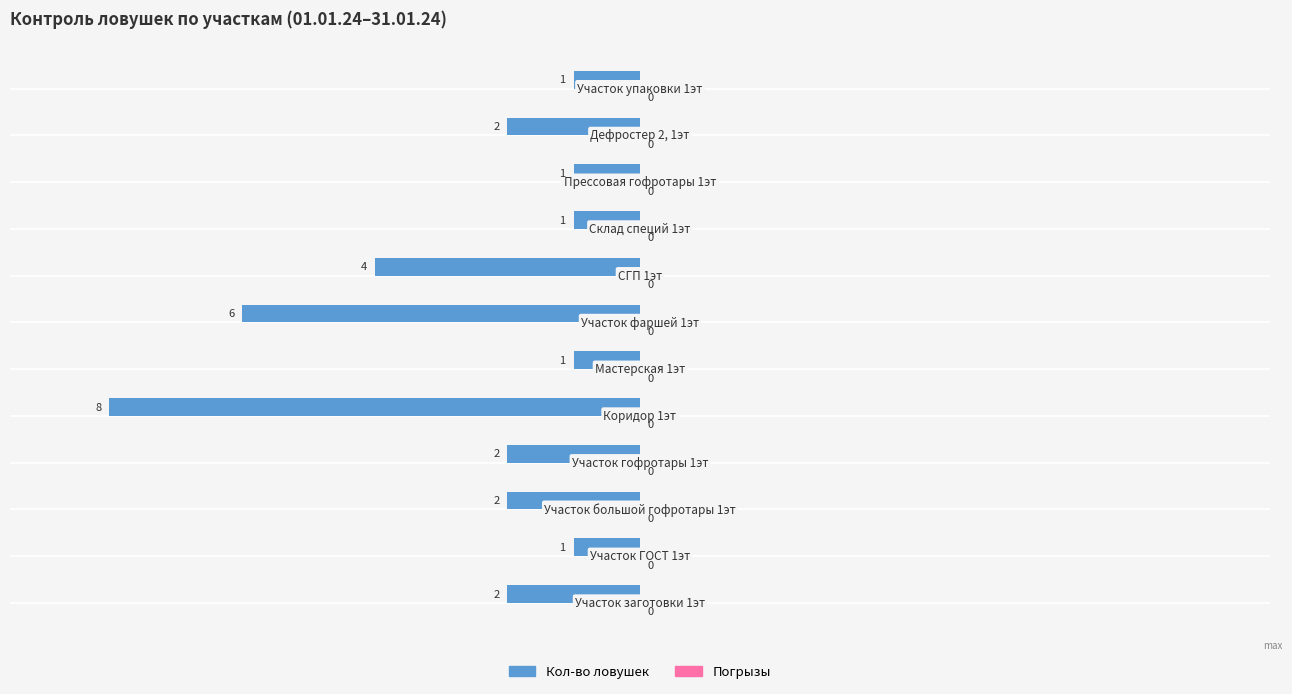

Does the chart contain any negative values?

Yes